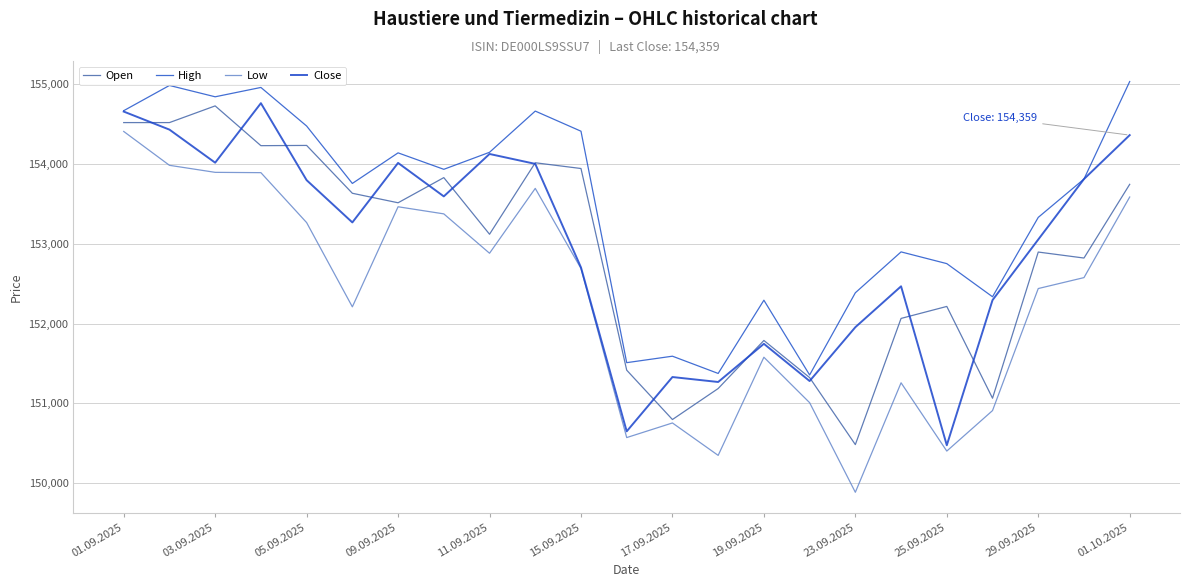

How many lines are shown in the chart?

4